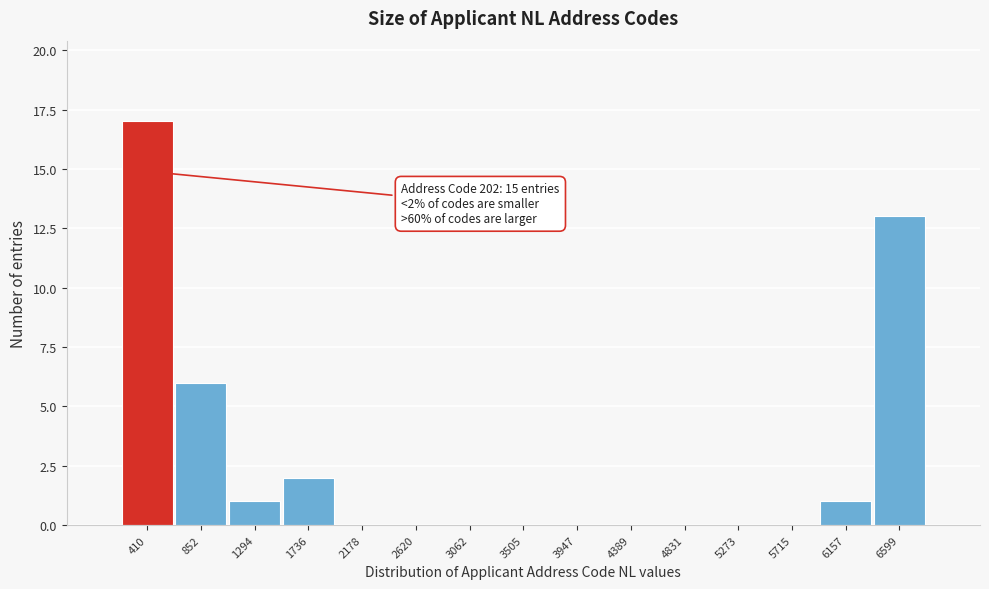

Over which range of the x-axis is the bar tallest?

200 to 650